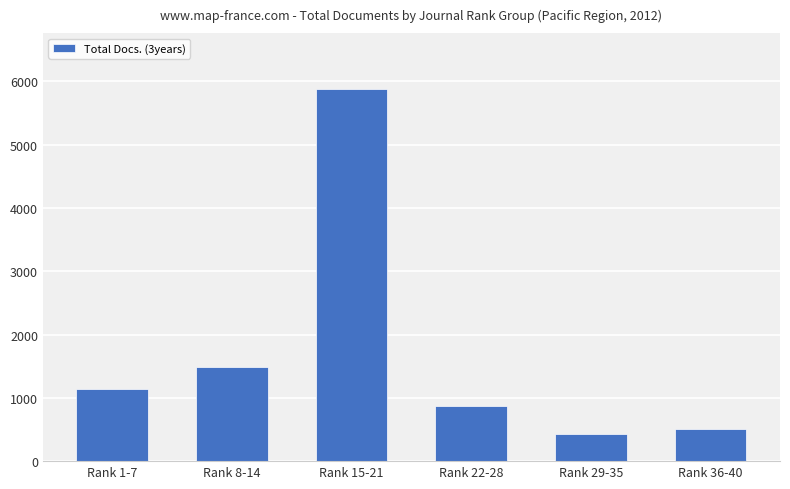

What is the label of the 4th bar from the left?

Rank 22-28